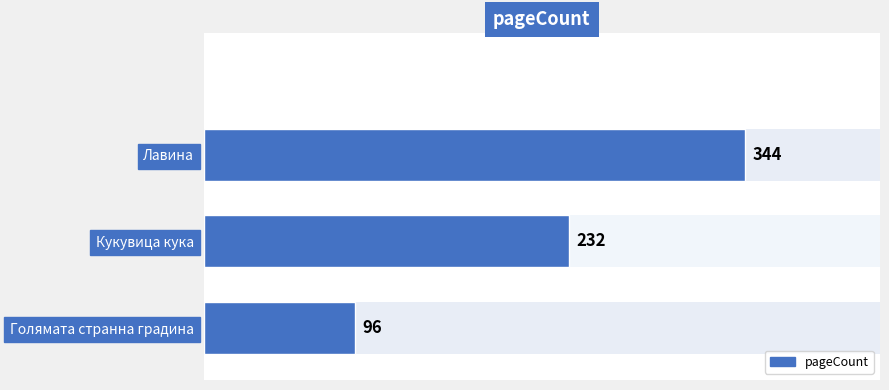

What value does the data have at Лавина, to the nearest 50?

350